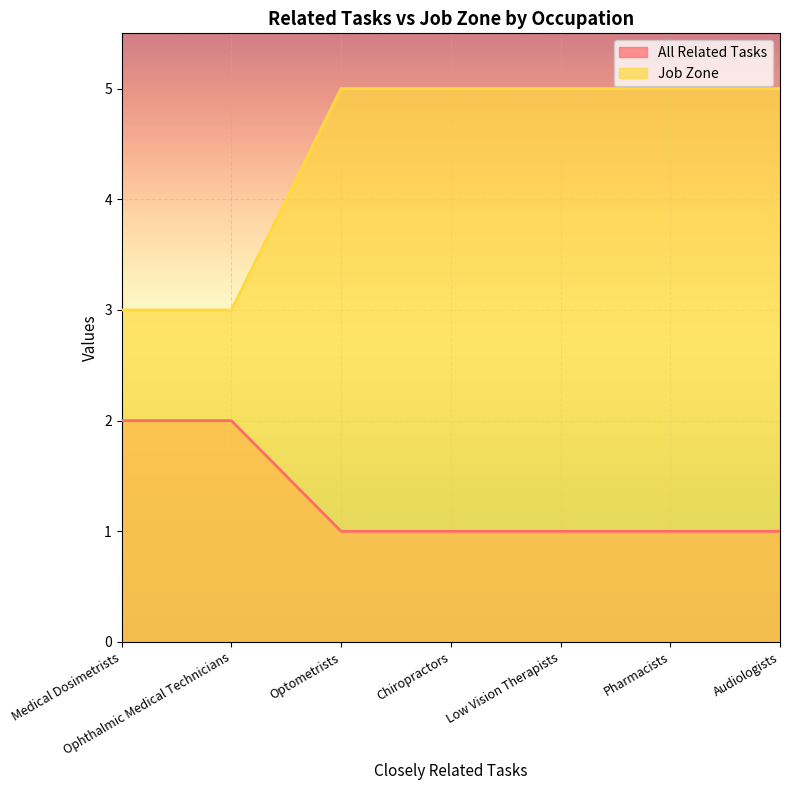

What is the sum of all All Related Tasks values?

9